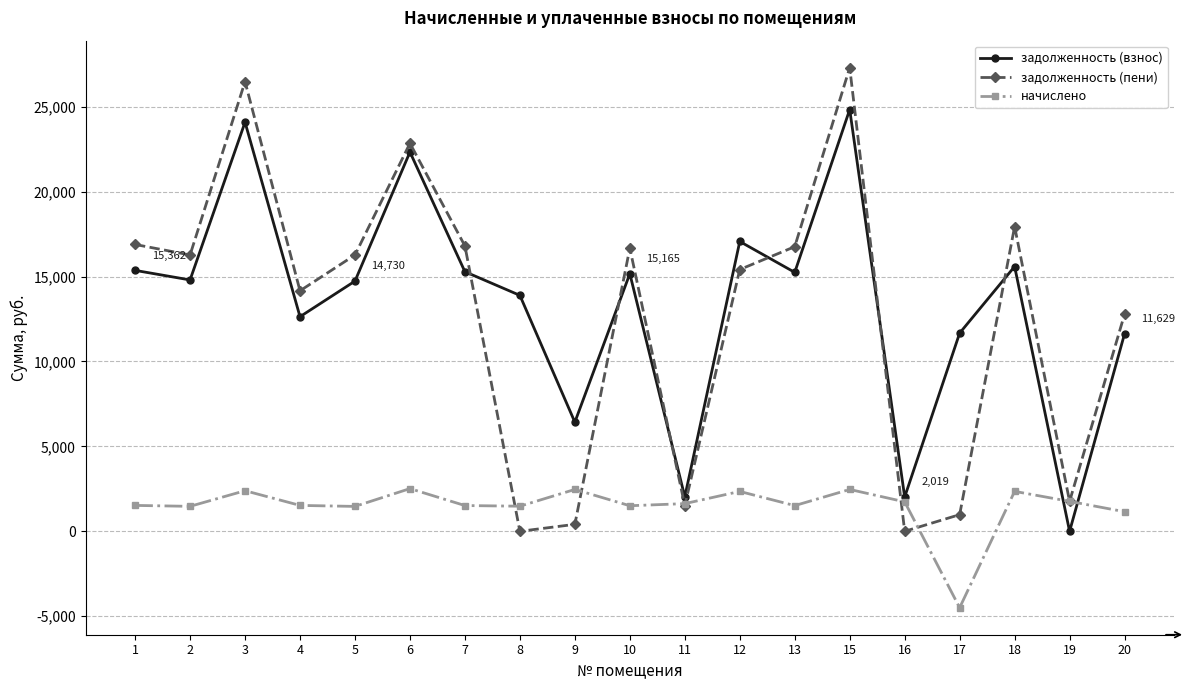

Rank the series by their maximum value, from highest to lowest.

задолженность (пени), задолженность (взнос), начислено